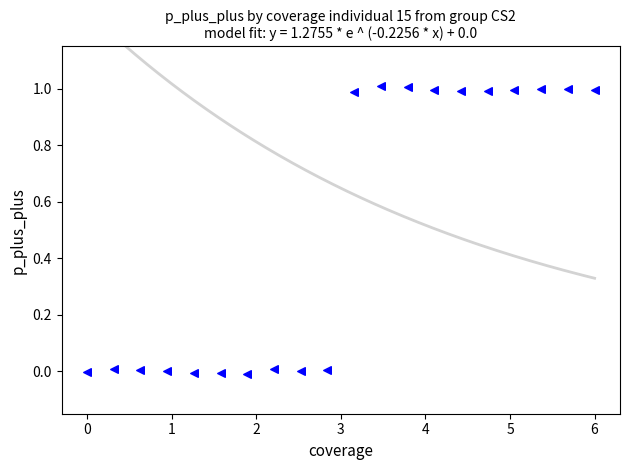

What is the range of X values (max minus min)?

6.0